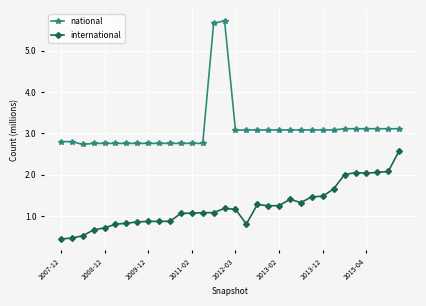

True or false: national and international intersect in this chart.

False